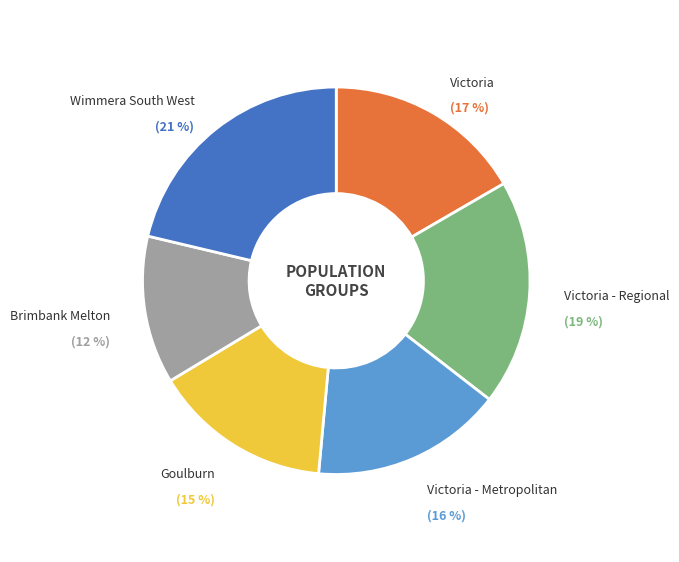

To the nearest percent, what is the difference between the largest and smallest slice percentages?

9%